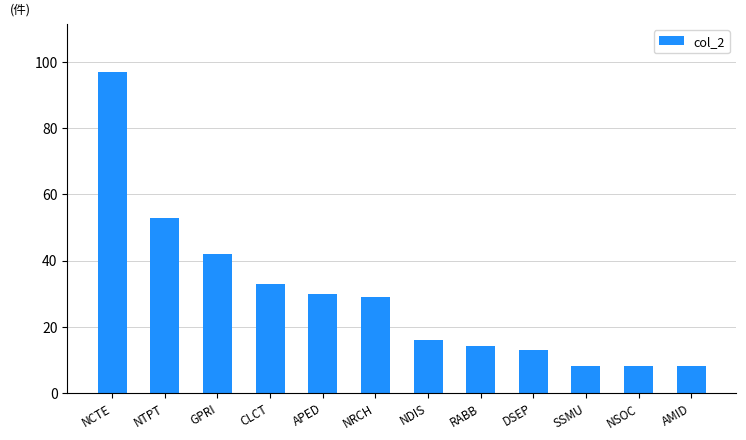

What is the minimum value shown in the chart?

8